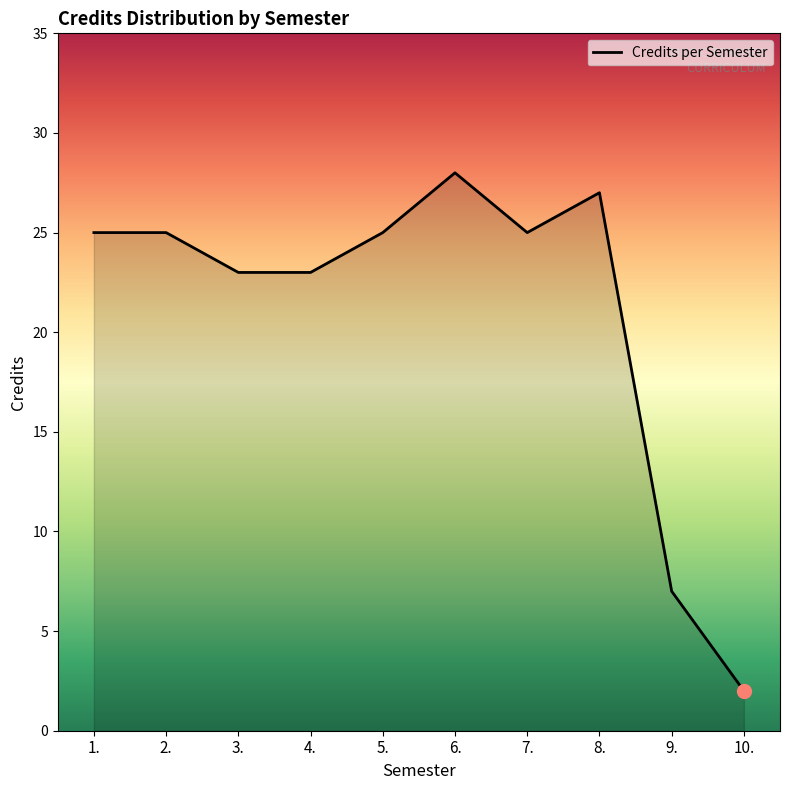

What position from the left is 8.?

8